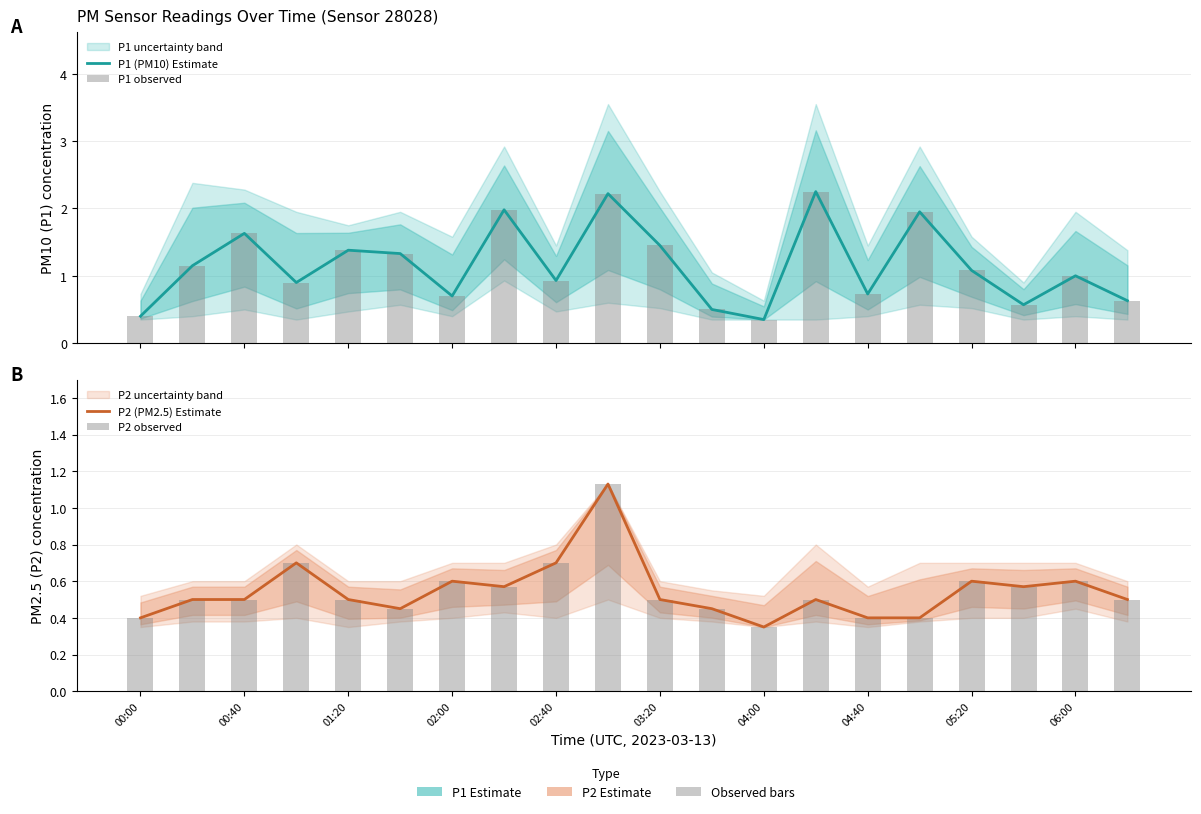

Which category has the highest value across all series?

13